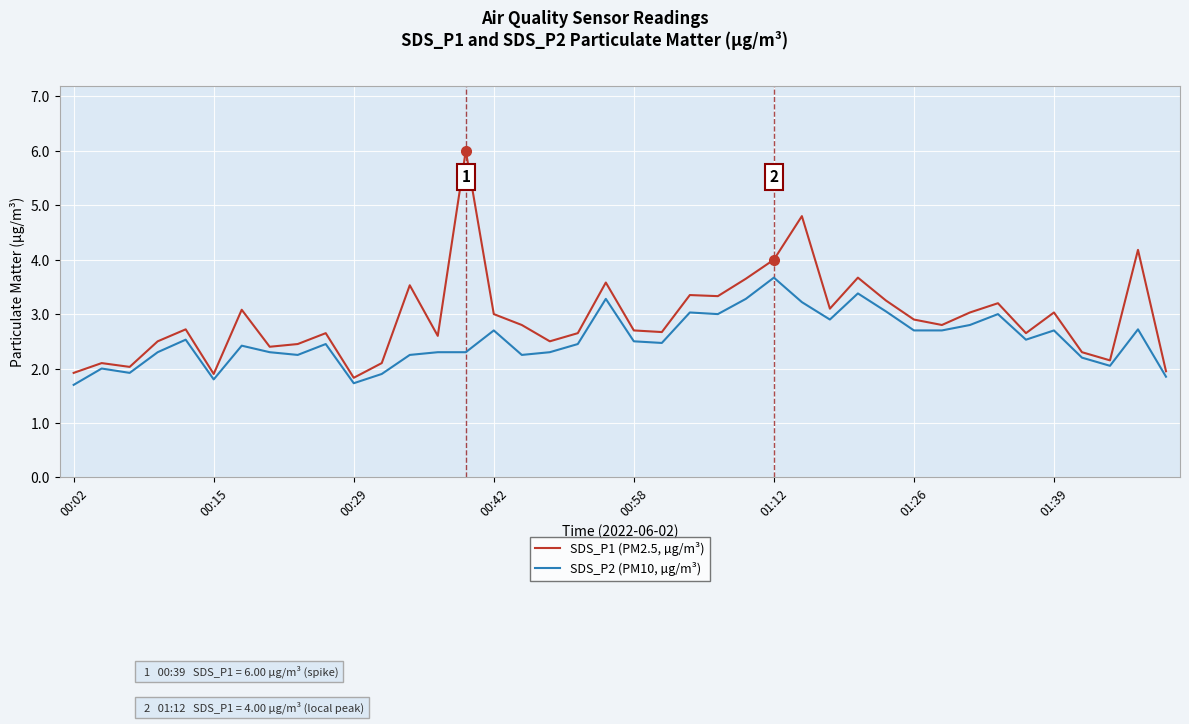

True or false: SDS_P2 (PM10, µg/m³) has more than 2 points higher than both neighbors.

True